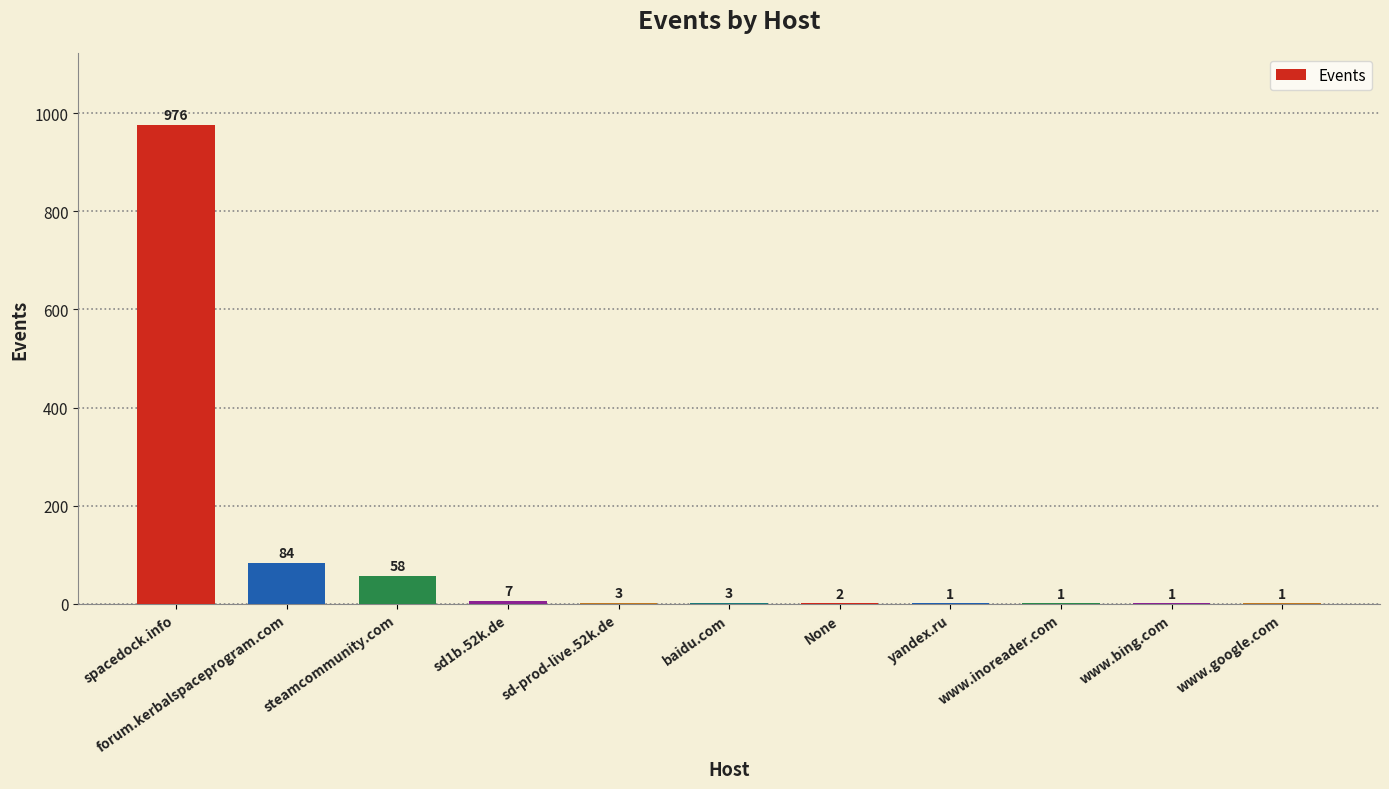

What is the maximum value shown in the chart?

976